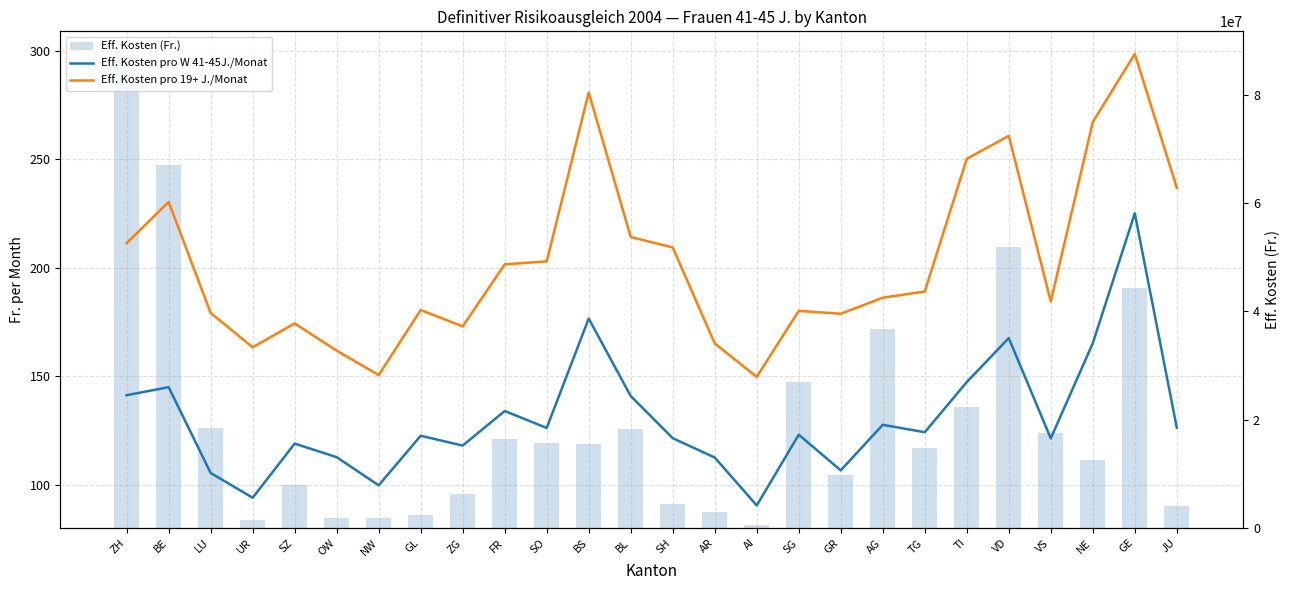

What is the label of the 13th bar from the left?

BL